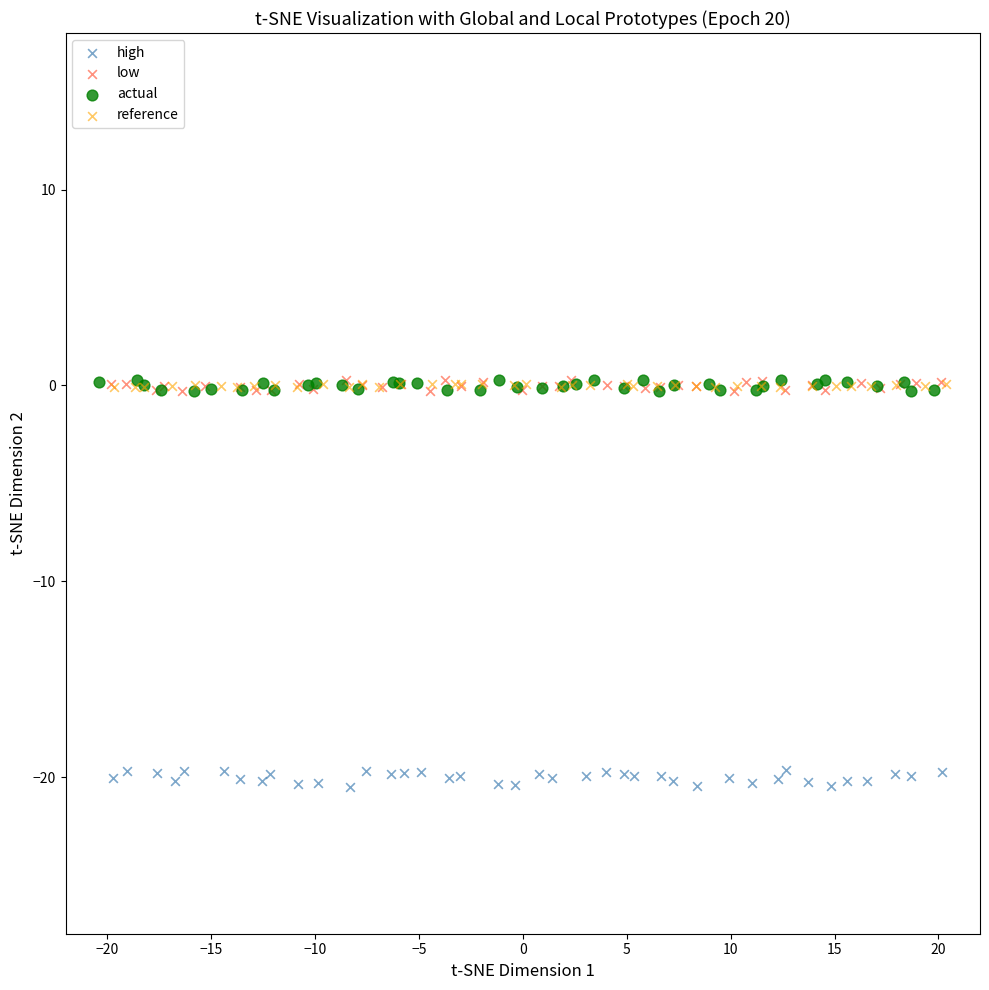

Which series reaches the minimum Y coordinate?

high